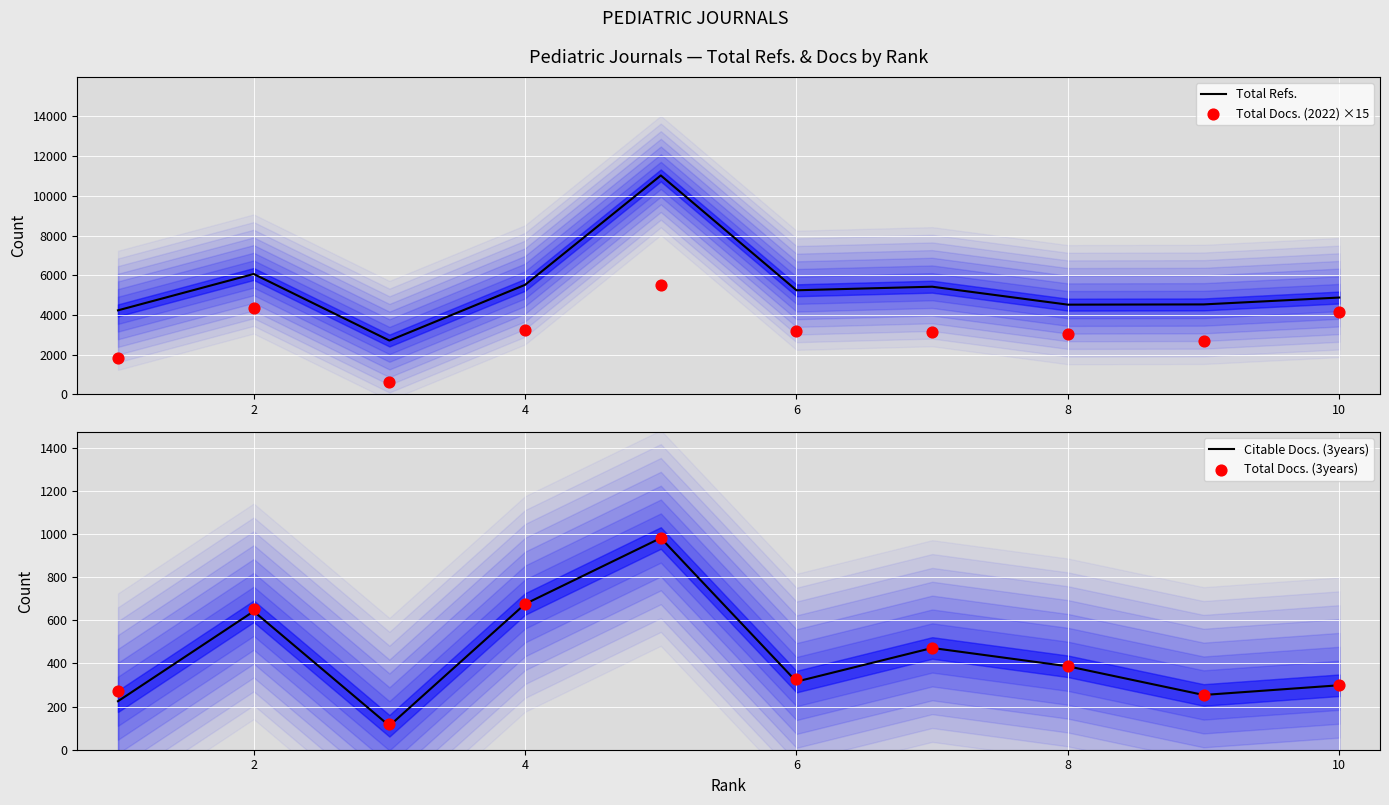

Which series has the widest spread of Y values?

Total Refs.